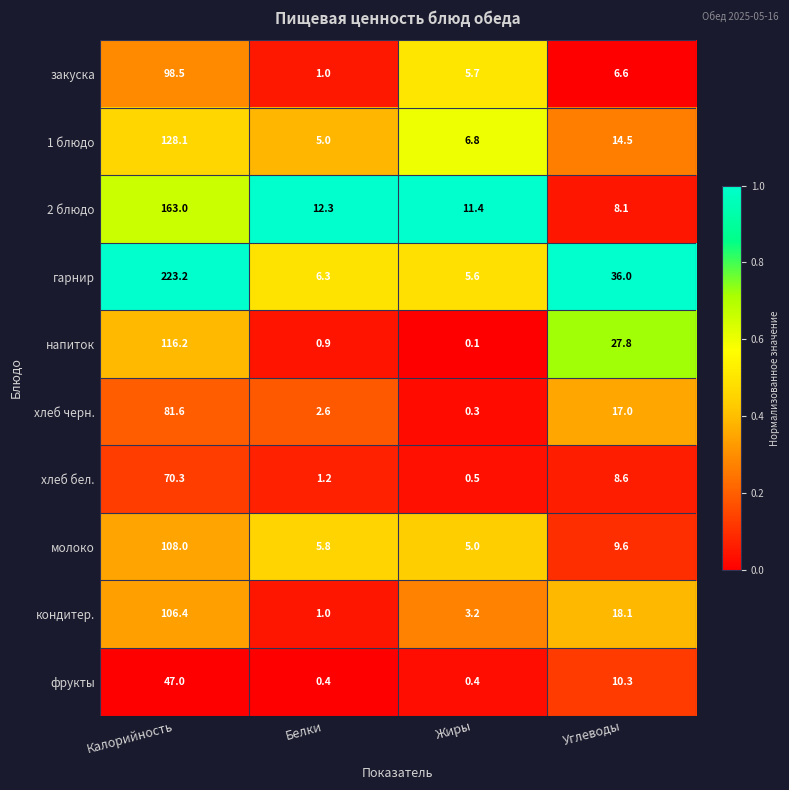

What is the difference between the молоко values at Жиры and Белки?

0.8